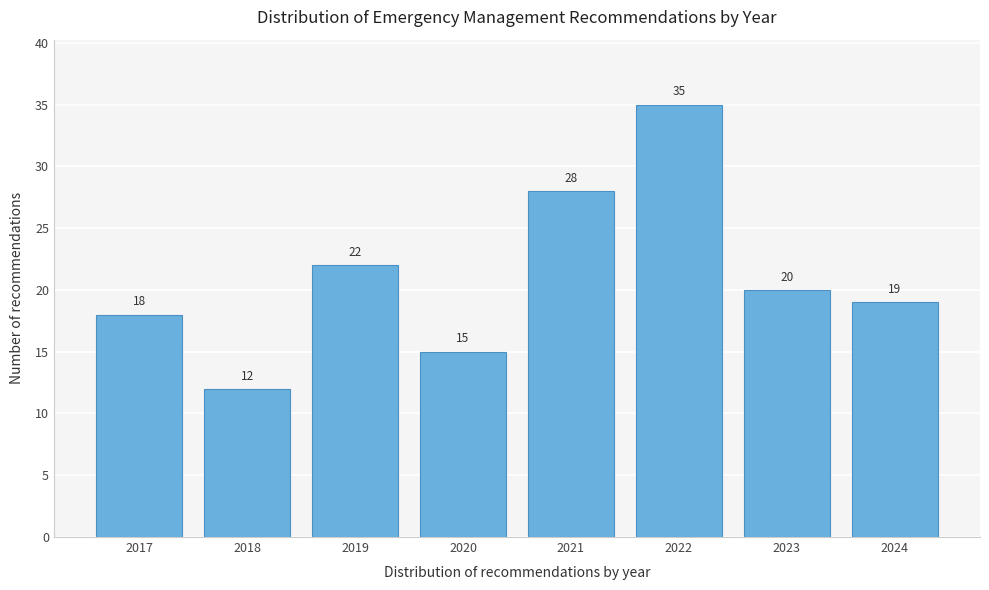

Reading left to right, transcribe all the data shown in this chart.

2017=18	2018=12	2019=22	2020=15	2021=28	2022=35	2023=20	2024=19